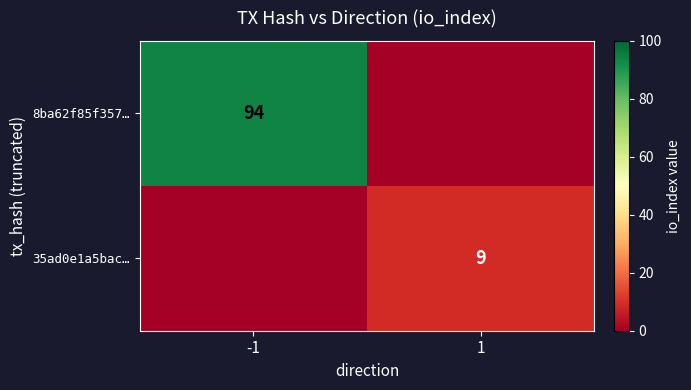

The value of 8ba62f85f357… at -1 is 94. True or false?

True